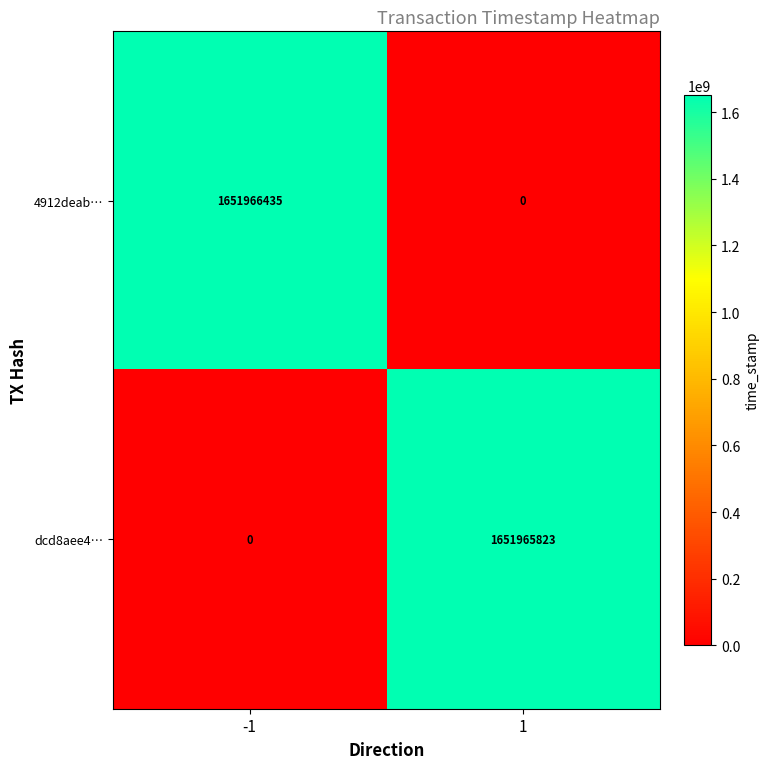

Reading left to right, transcribe all the data shown in this chart.

4912deab…: -1=1651966435	1=0
dcd8aee4…: -1=0	1=1651965823